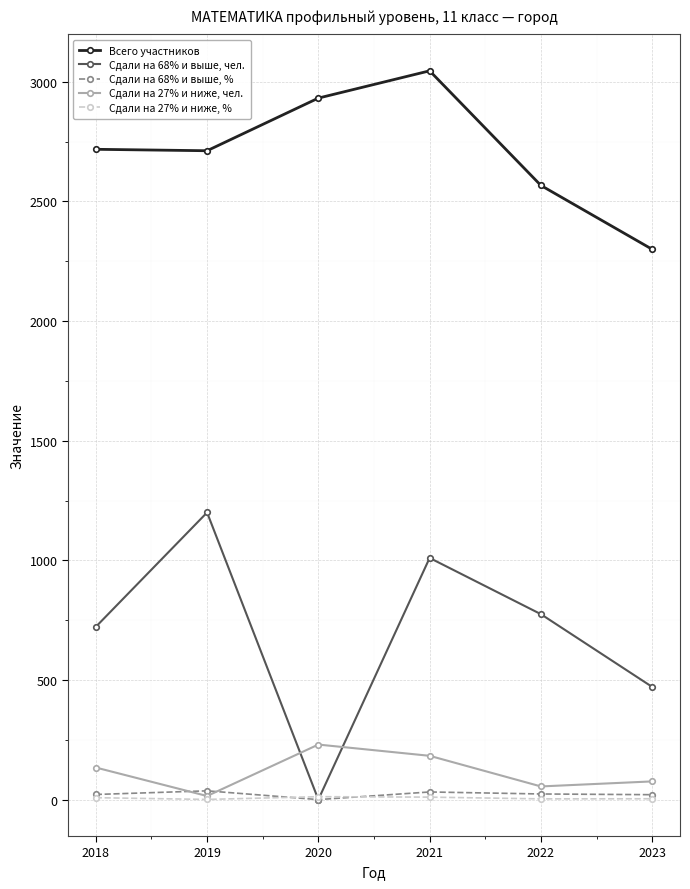

The Сдали на 27% и ниже, % series shows 12.1 at 2020. True or false?

True